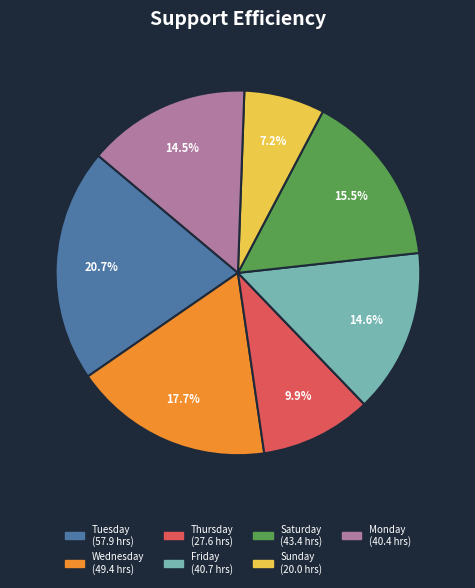

Is there any slice that represents more than half of the pie?

No